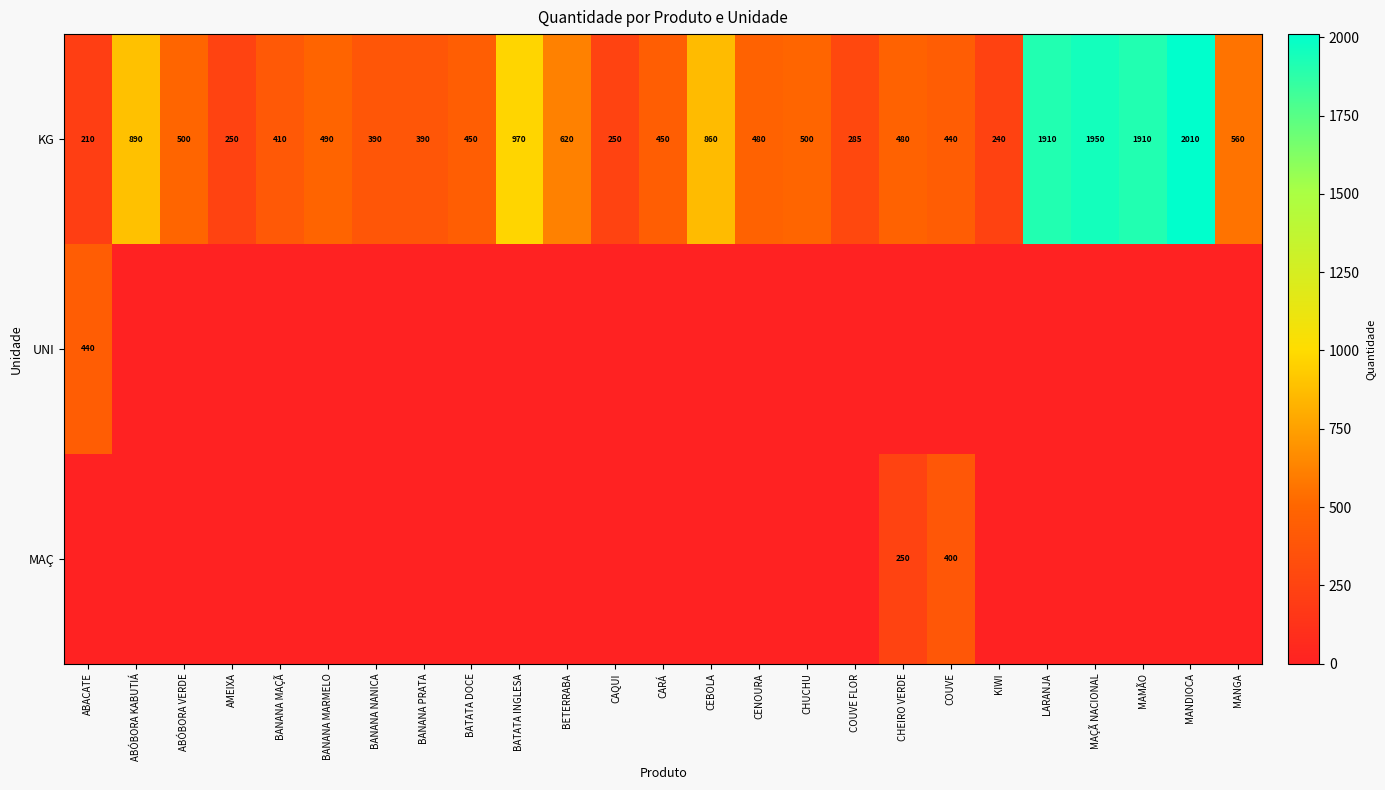

At which label does KG first exceed 480?

ABÓBORA KABUTIÁ